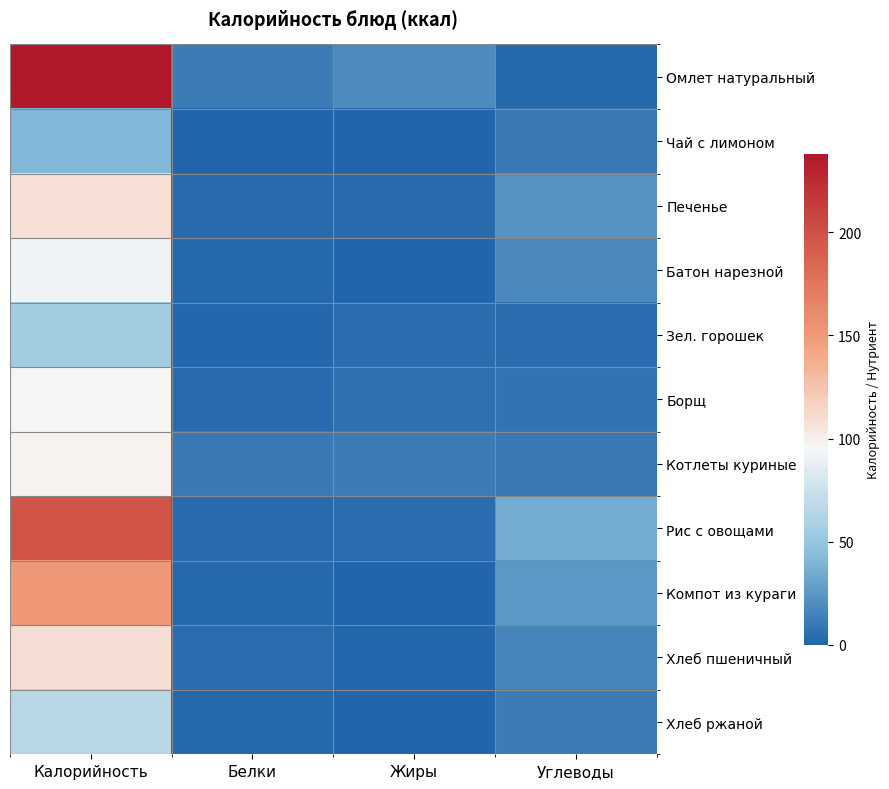

What is the difference between the highest and lowest values at Калорийность?

197.0